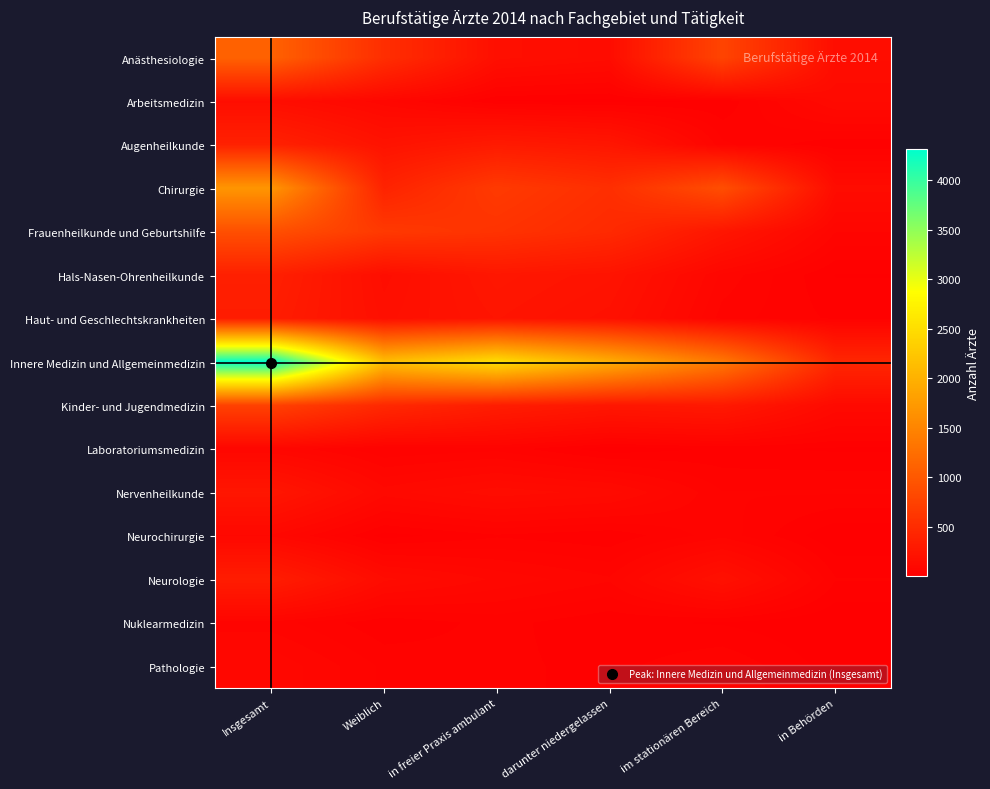

Reading left to right, what are all the values shown in this chart?

Anästhesiologie: Insgesamt=1106	Weiblich=525	in freier Praxis ambulant=178	darunter niedergelassen=144	im stationären Bereich=772	in Behörden=156
Arbeitsmedizin: Insgesamt=160	Weiblich=90	in freier Praxis ambulant=17	darunter niedergelassen=13	im stationären Bereich=20	in Behörden=123
Augenheilkunde: Insgesamt=379	Weiblich=219	in freier Praxis ambulant=301	darunter niedergelassen=256	im stationären Bereich=56	in Behörden=22
Chirurgie: Insgesamt=1689	Weiblich=400	in freier Praxis ambulant=660	darunter niedergelassen=532	im stationären Bereich=885	in Behörden=144
Frauenheilkunde und Geburtshilfe: Insgesamt=903	Weiblich=652	in freier Praxis ambulant=580	darunter niedergelassen=477	im stationären Bereich=253	in Behörden=70
Hals-Nasen-Ohrenheilkunde: Insgesamt=362	Weiblich=163	in freier Praxis ambulant=263	darunter niedergelassen=225	im stationären Bereich=81	in Behörden=18
Haut- und Geschlechtskrankheiten: Insgesamt=332	Weiblich=181	in freier Praxis ambulant=239	darunter niedergelassen=196	im stationären Bereich=61	in Behörden=32
Innere Medizin und Allgemeinmedizin: Insgesamt=4313	Weiblich=2158	in freier Praxis ambulant=2512	darunter niedergelassen=1966	im stationären Bereich=1360	in Behörden=441
Kinder- und Jugendmedizin: Insgesamt=739	Weiblich=463	in freier Praxis ambulant=333	darunter niedergelassen=262	im stationären Bereich=287	in Behörden=119
Laboratoriumsmedizin: Insgesamt=85	Weiblich=37	in freier Praxis ambulant=47	darunter niedergelassen=7	im stationären Bereich=22	in Behörden=16
Nervenheilkunde: Insgesamt=256	Weiblich=112	in freier Praxis ambulant=148	darunter niedergelassen=129	im stationären Bereich=53	in Behörden=55
Neurochirurgie: Insgesamt=99	Weiblich=11	in freier Praxis ambulant=33	darunter niedergelassen=22	im stationären Bereich=63	in Behörden=3
Neurologie: Insgesamt=330	Weiblich=142	in freier Praxis ambulant=99	darunter niedergelassen=72	im stationären Bereich=194	in Behörden=37
Nuklearmedizin: Insgesamt=61	Weiblich=22	in freier Praxis ambulant=42	darunter niedergelassen=22	im stationären Bereich=17	in Behörden=2
Pathologie: Insgesamt=101	Weiblich=49	in freier Praxis ambulant=40	darunter niedergelassen=30	im stationären Bereich=51	in Behörden=10